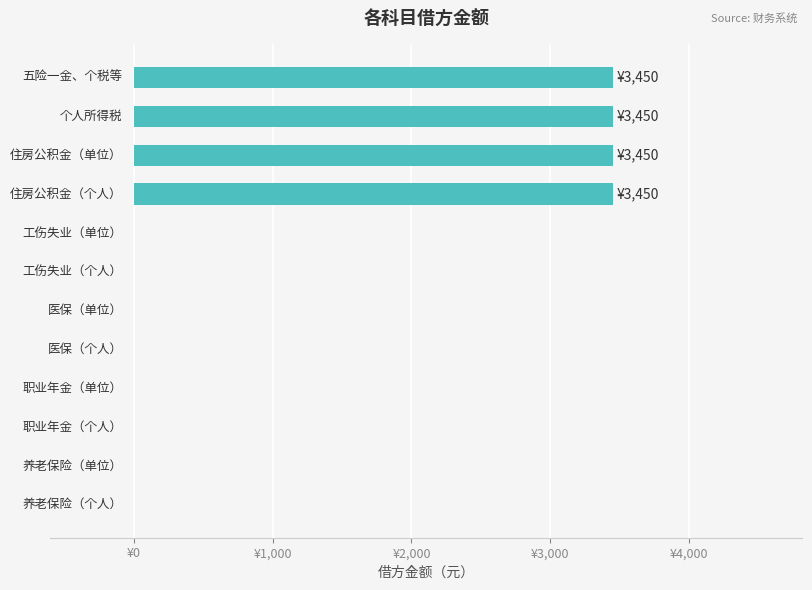

How many positive values are there?

4